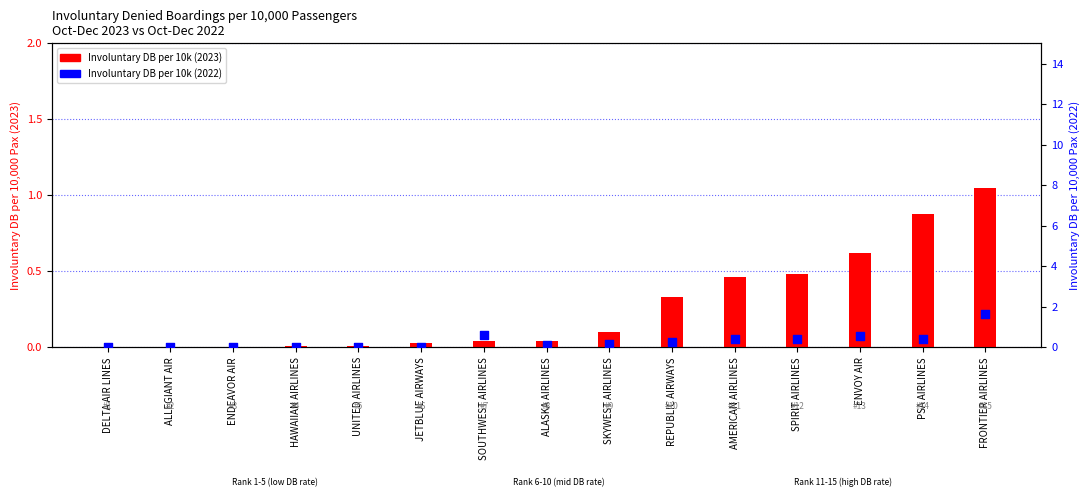

Is the value of Involuntary DB per 10k (2023) at ALLEGIANT AIR greater than the value of Involuntary DB per 10k (2022) at SPIRIT AIRLINES?

No